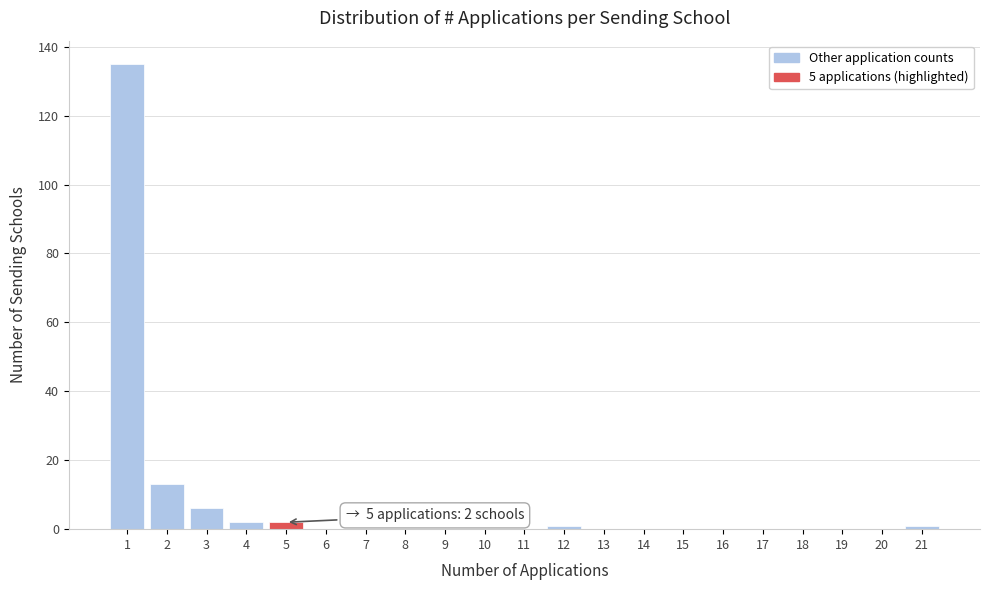

Reading left to right, transcribe all the data shown in this chart.

1=135	2=13	3=6	4=2	5=2	6=0	7=0	8=0	9=0	10=0	11=0	12=1	13=0	14=0	15=0	16=0	17=0	18=0	19=0	20=0	21=1